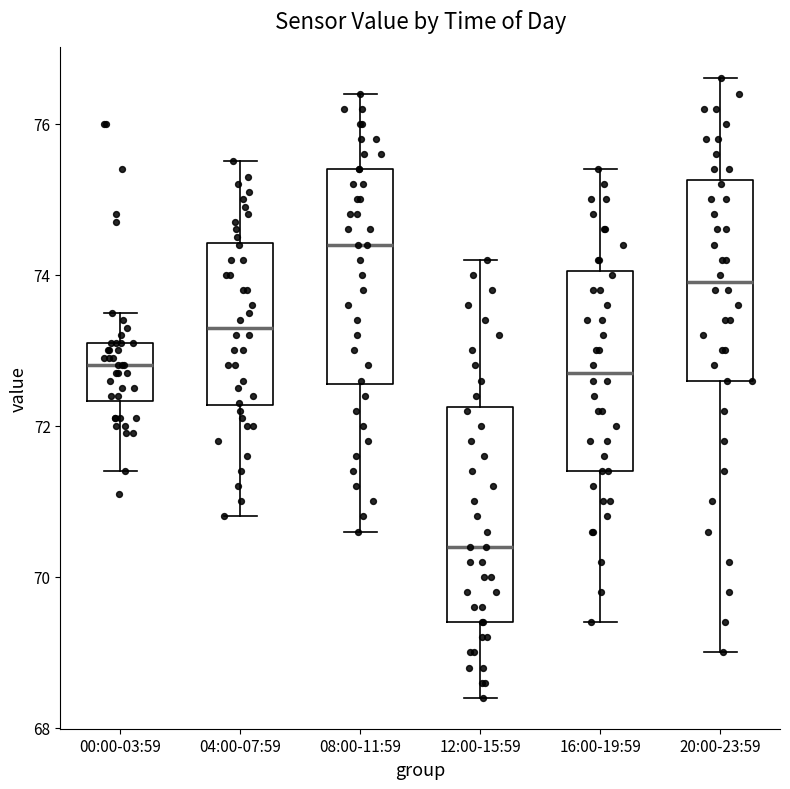

Where does the median line of the box for 04:00-07:59 sit on the y-axis? The values are not printed on the chart, so give them approximately, as read against the axis.

73.4